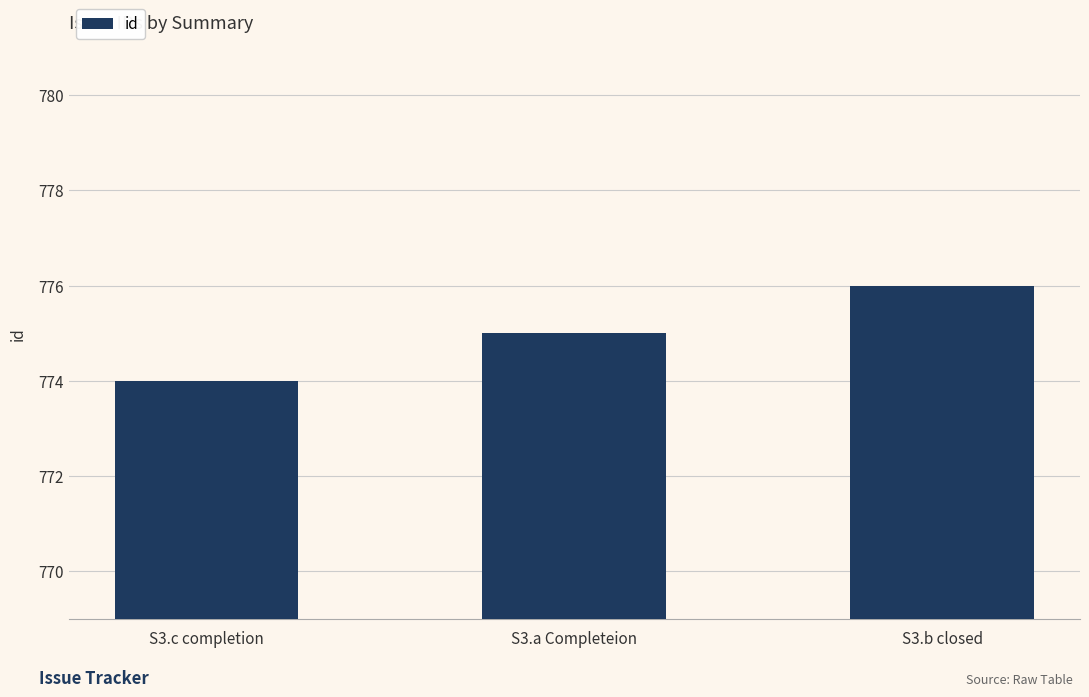

The value at S3.c completion is 279. True or false?

False